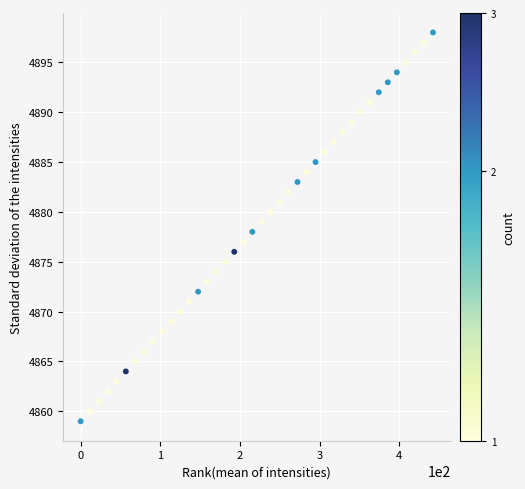

What is the range of Y values (max minus min)?

39